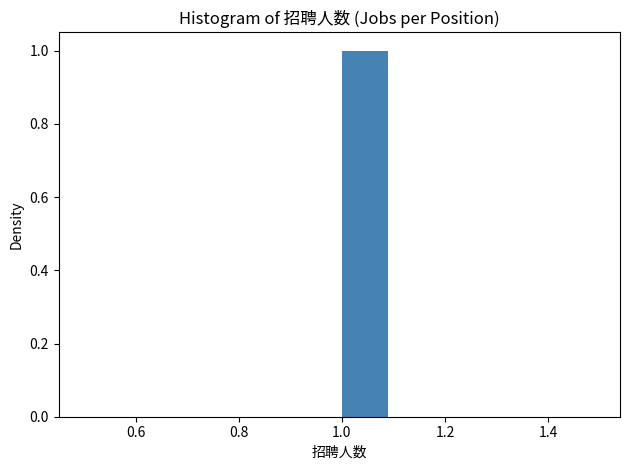

How tall is the bar that spans 1.0 to 1.1 on the x-axis? The values are not printed on the chart, so give them approximately, as read against the axis.

1